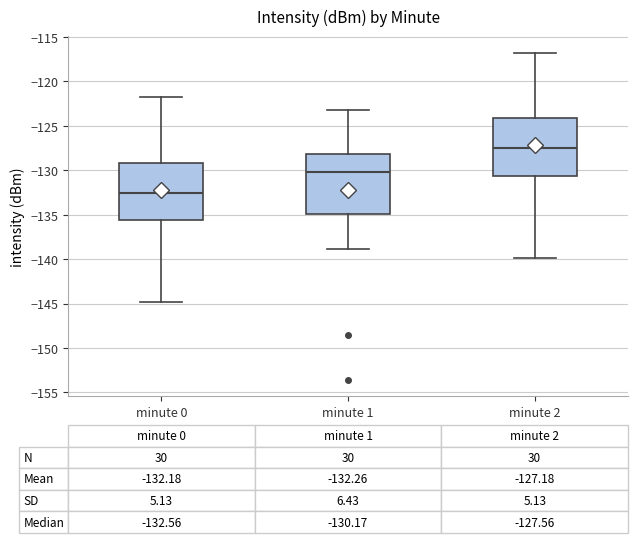

Which box's median line is the lowest?

minute 0